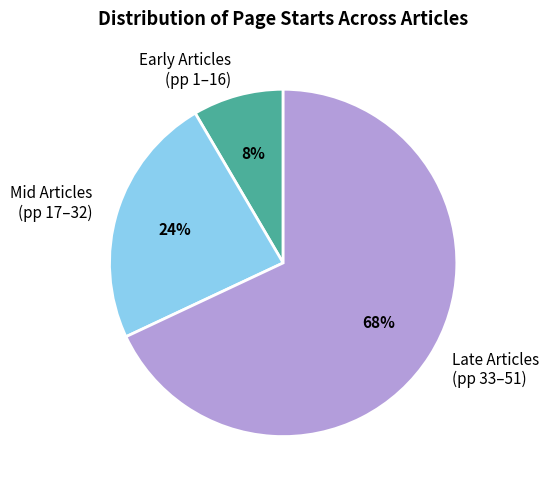

Rank the categories by value from highest to lowest.

Late Articles (pp 33–51), Mid Articles (pp 17–32), Early Articles (pp 1–16)